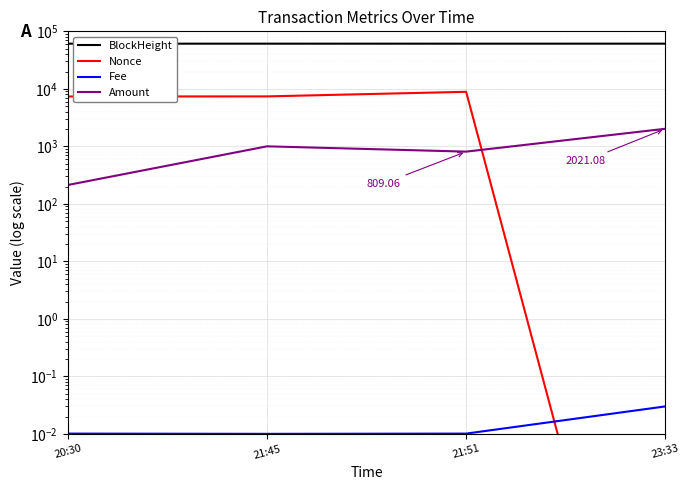

How many categories are shown in the chart?

4